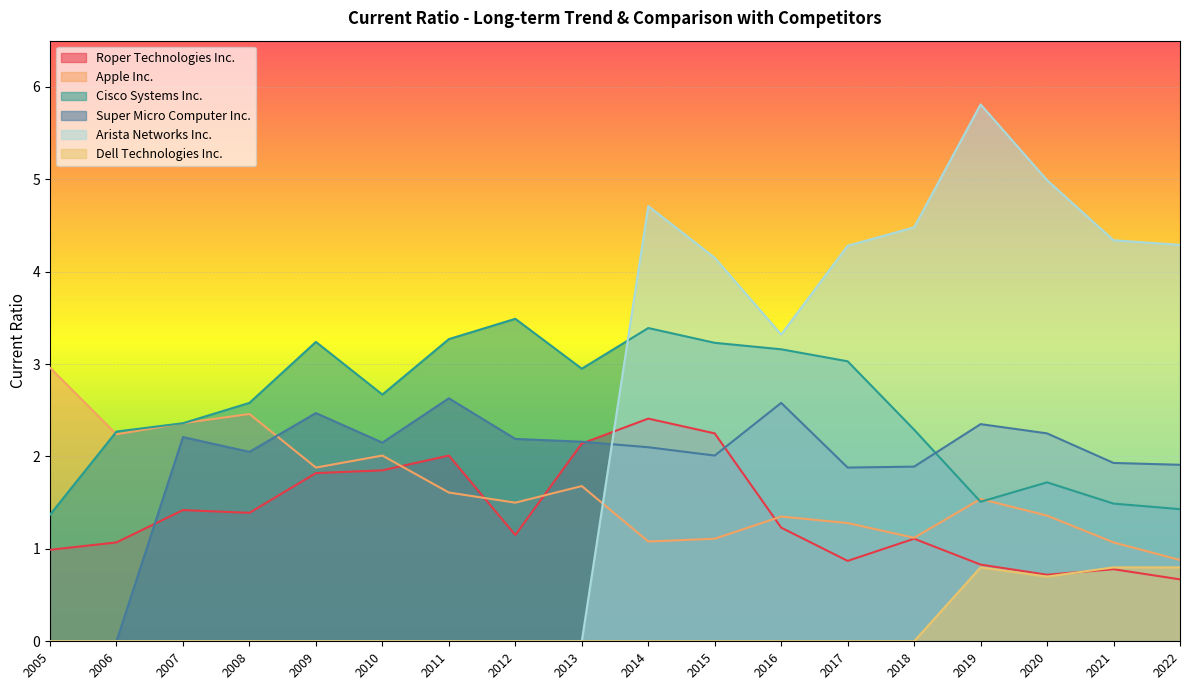

What is the highest value of the Super Micro Computer Inc. series?

2.6